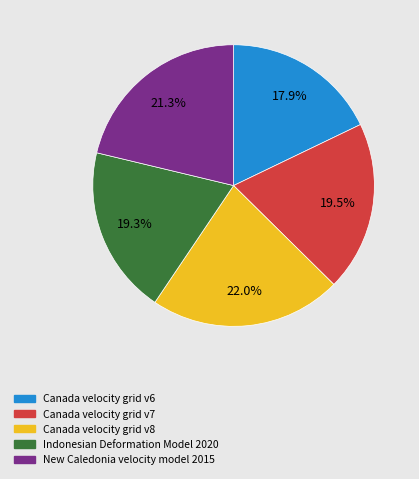

Does Indonesian Deformation Model 2020 represent more than half of the total?

No